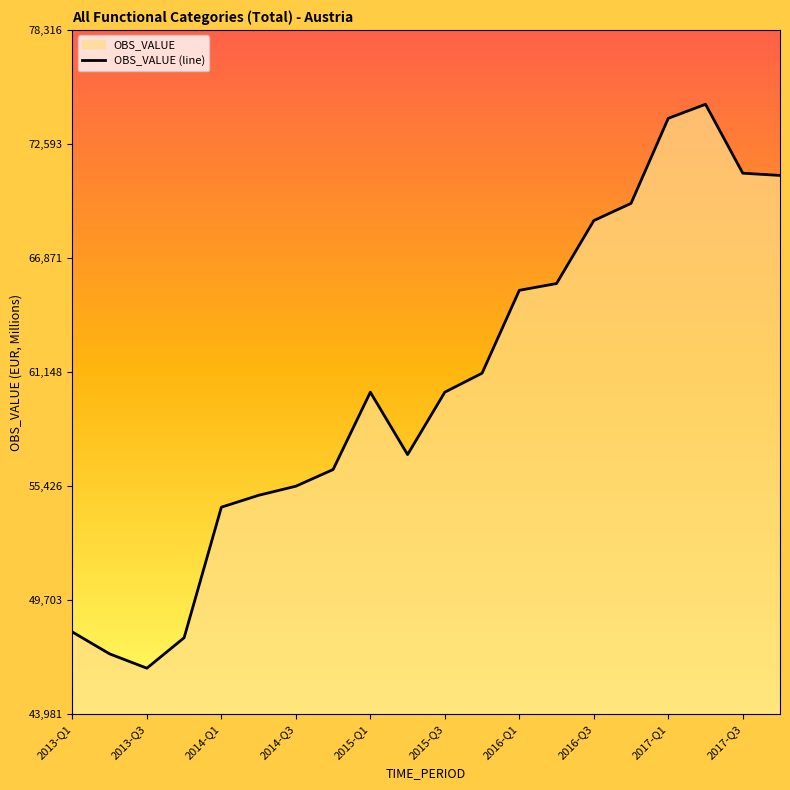

What is the difference between the maximum and minimum values?

28291